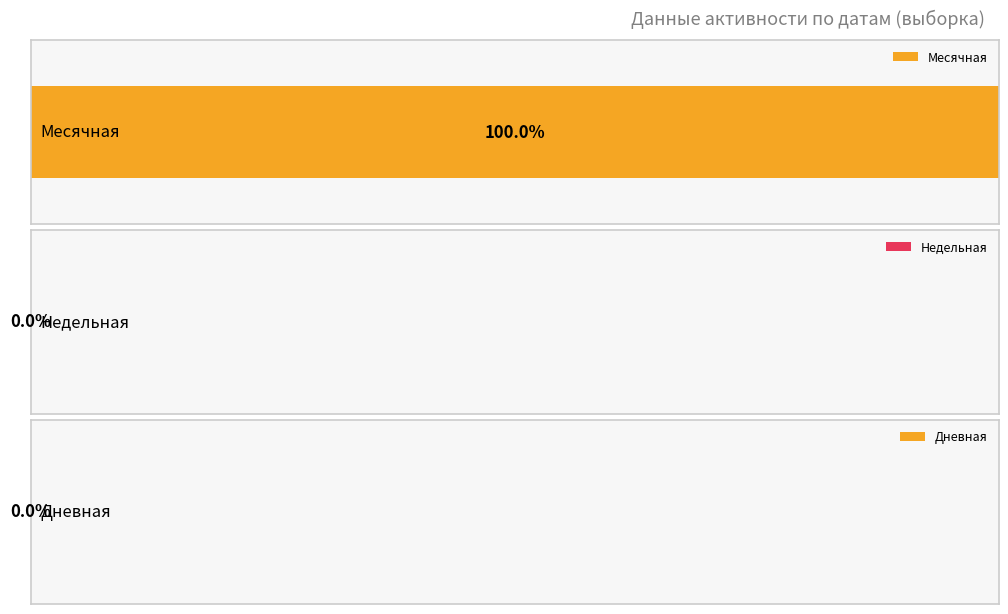

True or false: Месячная has a value of 17 at 2021-05-04.

False